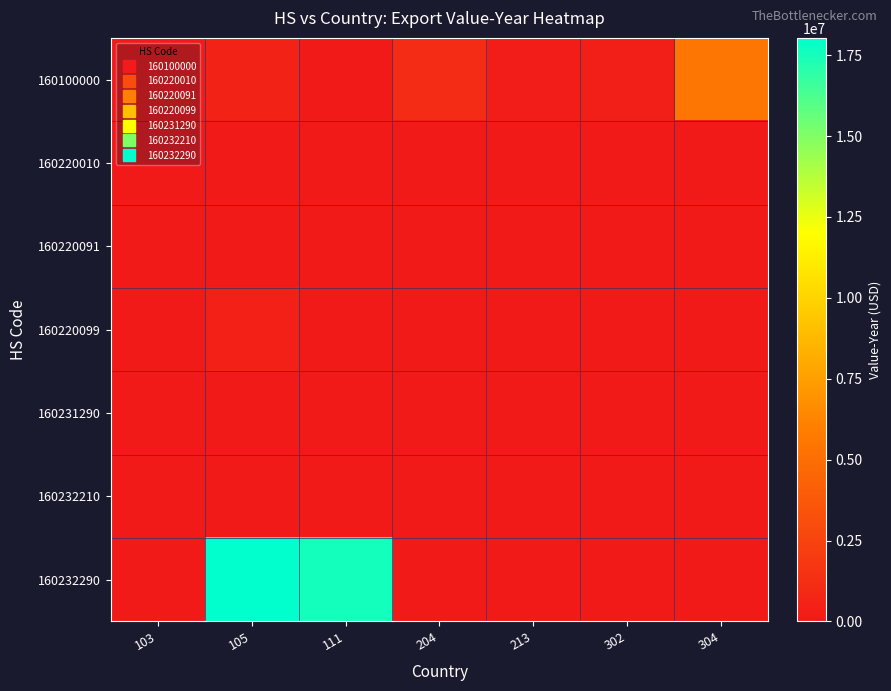

Reading left to right, list all the values displayed in this chart.

160100000: 103=119684	105=538676	111=0	204=1062382	213=228053	302=381235	304=5430874
160220010: 103=0	105=1098	111=0	204=3281	213=9719	302=0	304=0
160220091: 103=0	105=0	111=0	204=0	213=14441	302=0	304=0
160220099: 103=0	105=421779	111=13106	204=0	213=0	302=0	304=66502
160231290: 103=0	105=3115	111=0	204=0	213=663	302=0	304=99182
160232210: 103=0	105=51012	111=2827	204=0	213=0	302=0	304=1909
160232290: 103=77666	105=18034810	111=17555402	204=0	213=0	302=0	304=0